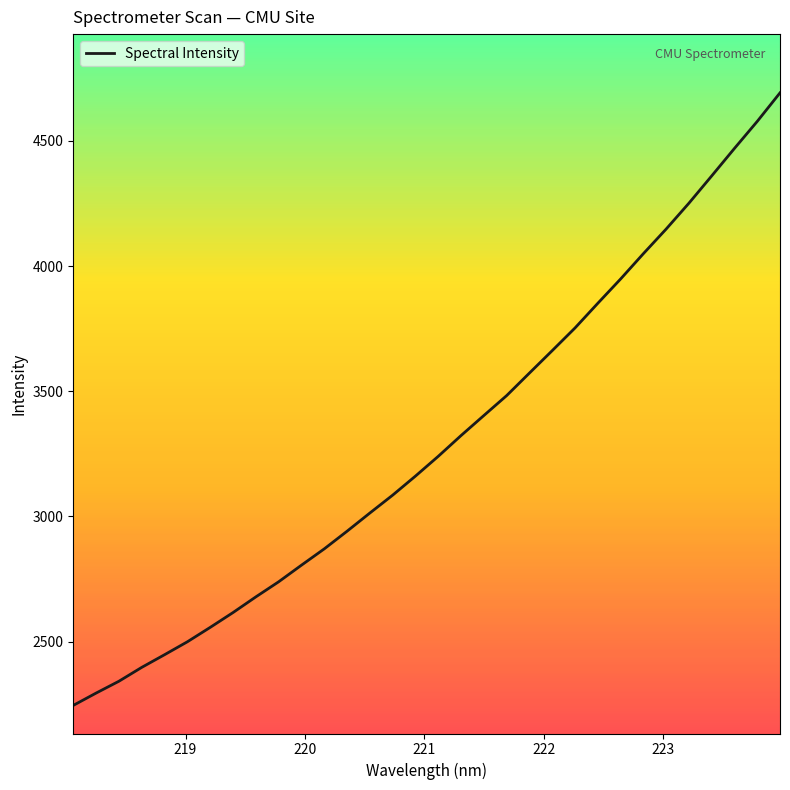

What is the minimum value shown in the chart?

2245.4